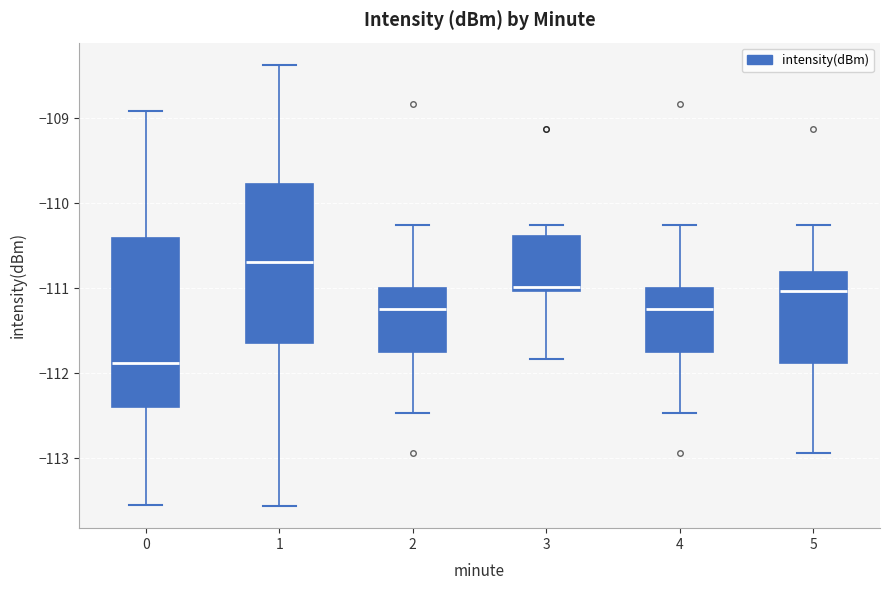

Comparing the boxes themselves (not the whiskers), which one is the tallest?

0